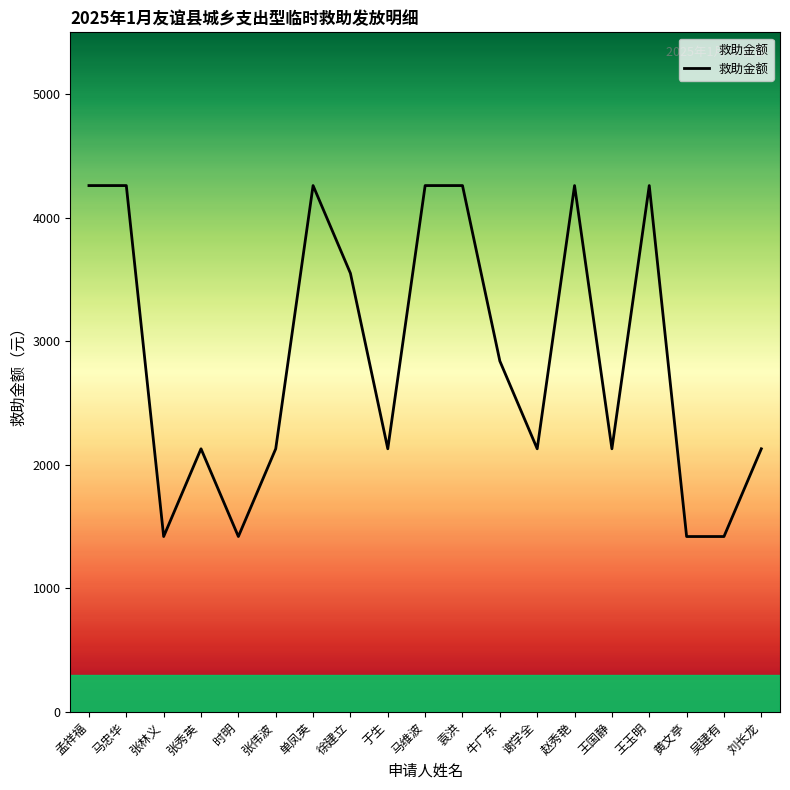

True or false: the data shows 2130 at 于生.

True